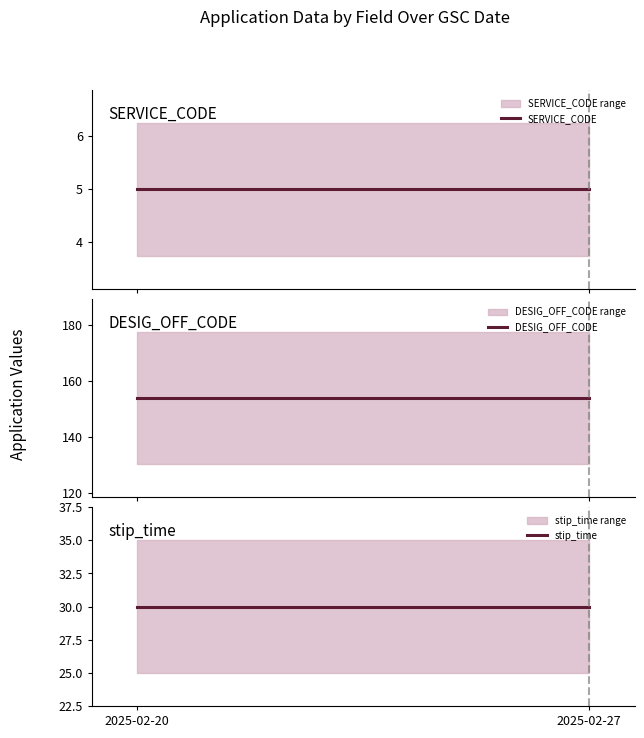

The value of stip_time at 2025-02-27 is 30. True or false?

True